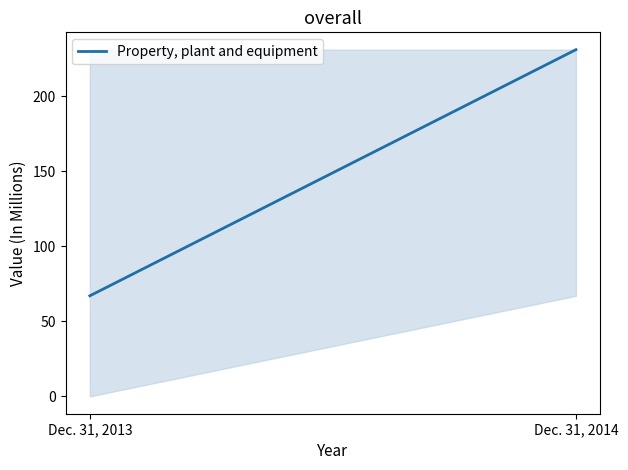

What is the difference between the maximum and minimum values?

67